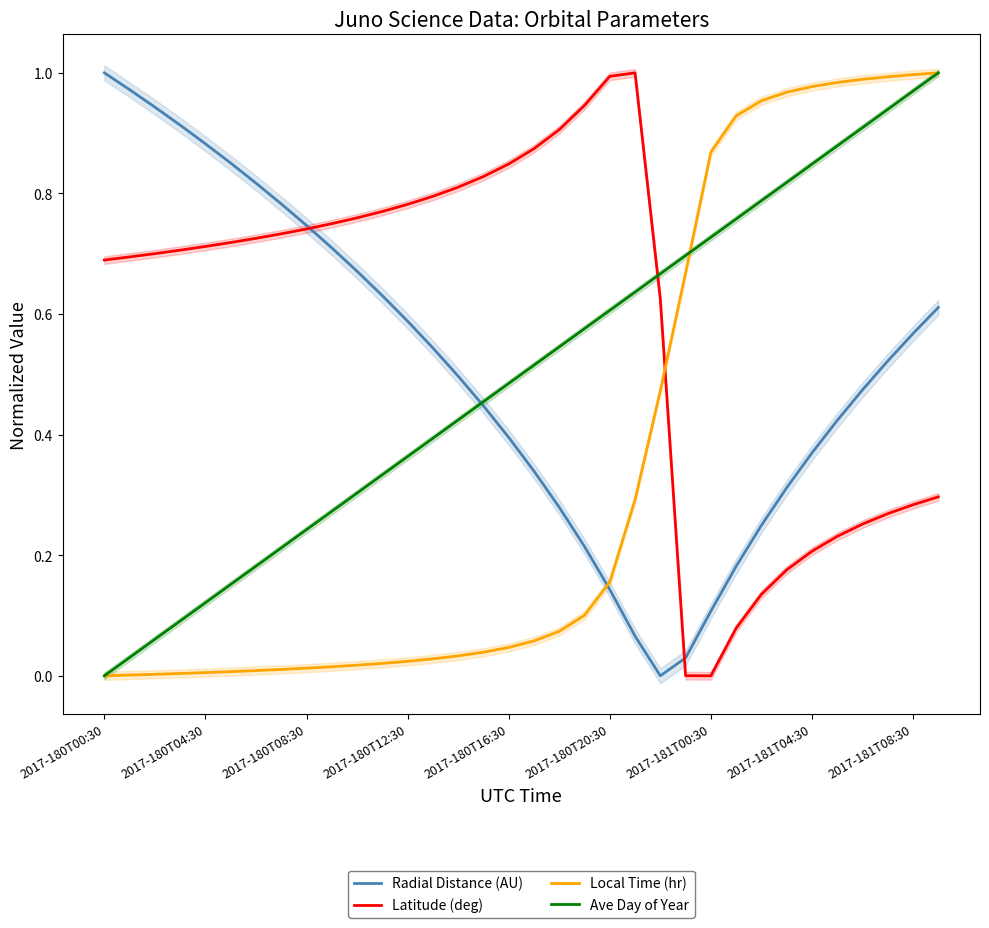

What is the highest value of the Local Time (hr) series?

1.0